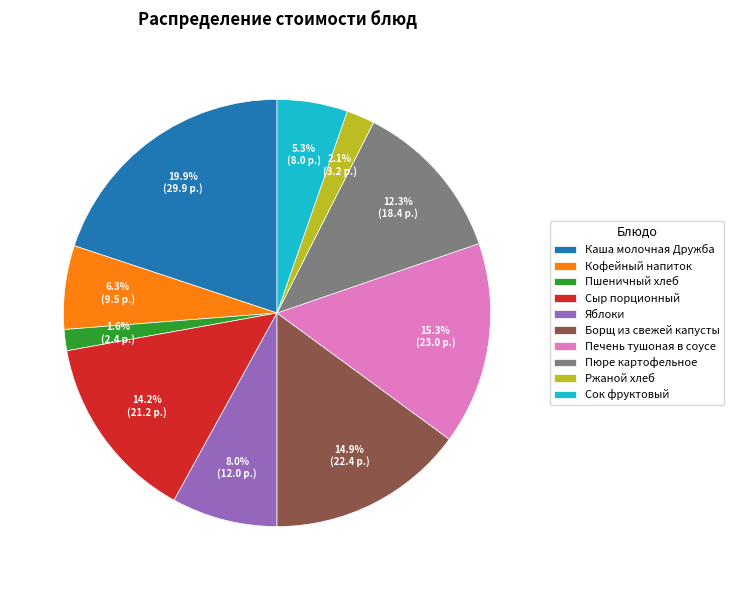

To the nearest percent, what portion does Кофейный напиток represent?

6%